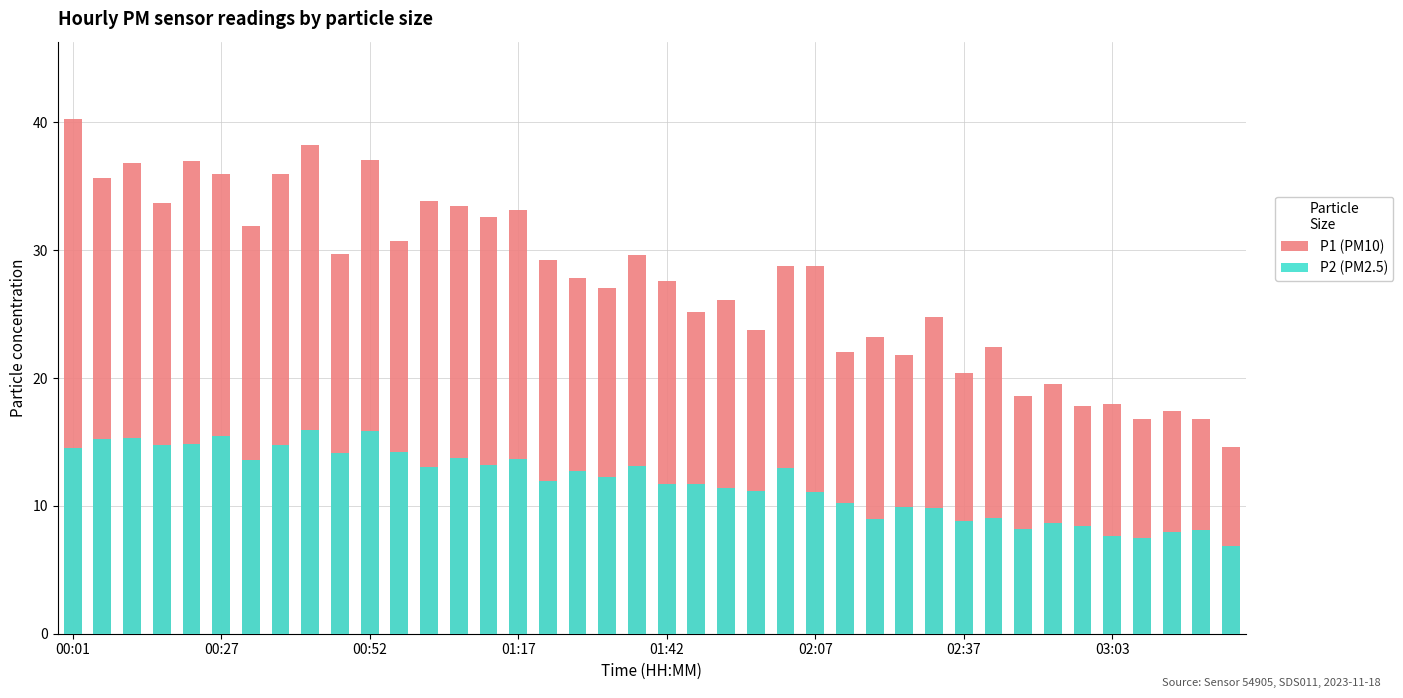

Is the value of P1 (PM10) at 01:17 greater than the value of P2 (PM2.5) at 31?

Yes